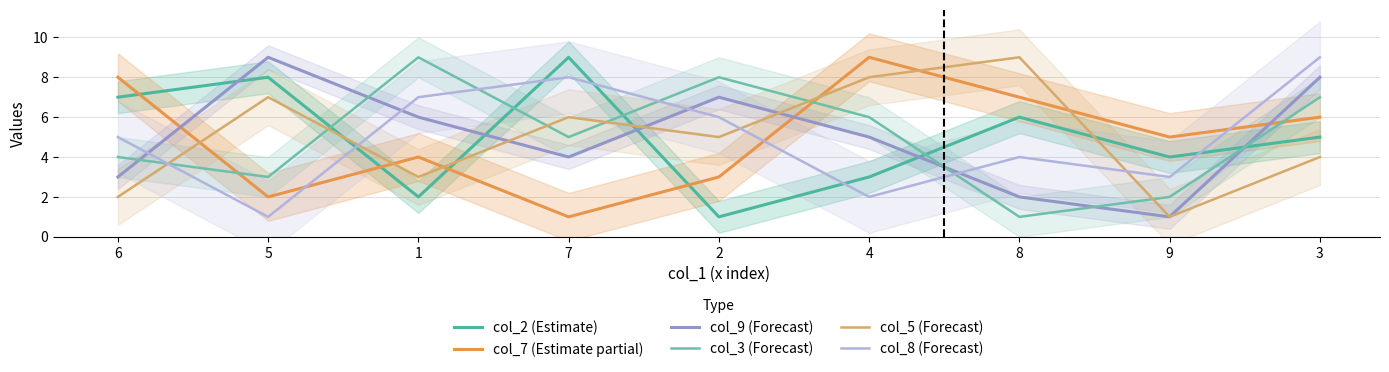

How many values in the col_2 (Estimate) series are below 5?

4